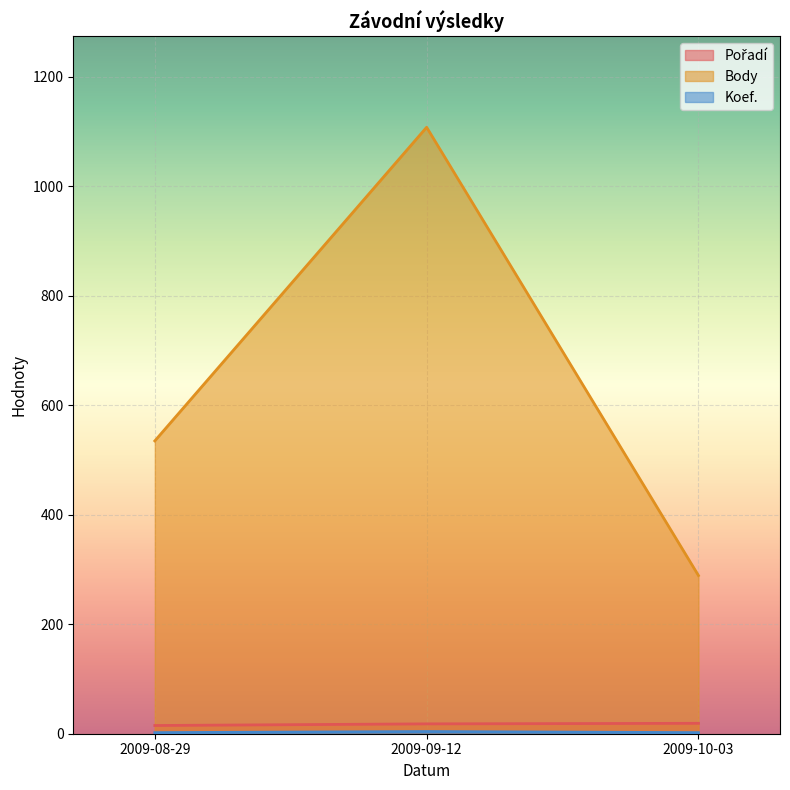

At which category is the sum across all series the highest?

2009-09-12